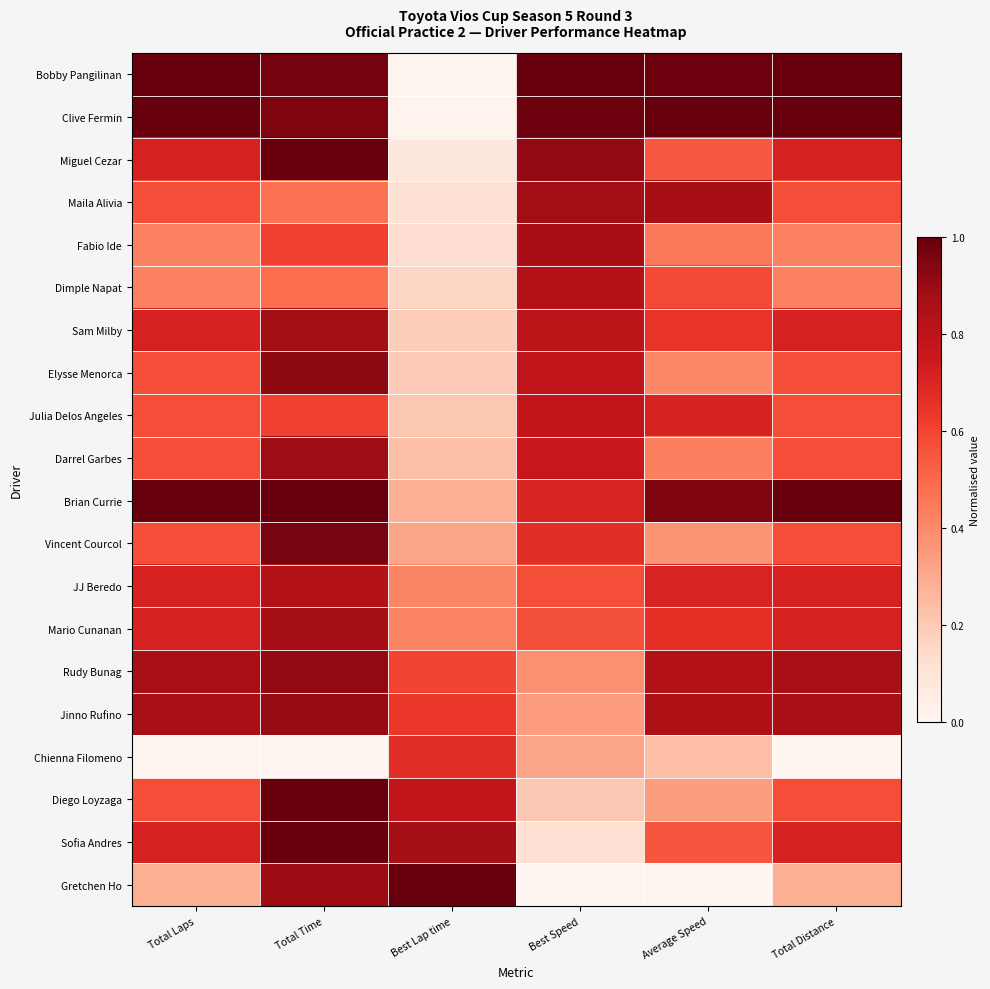

What is the spread (max minus min) of values at Total Laps?

1.0